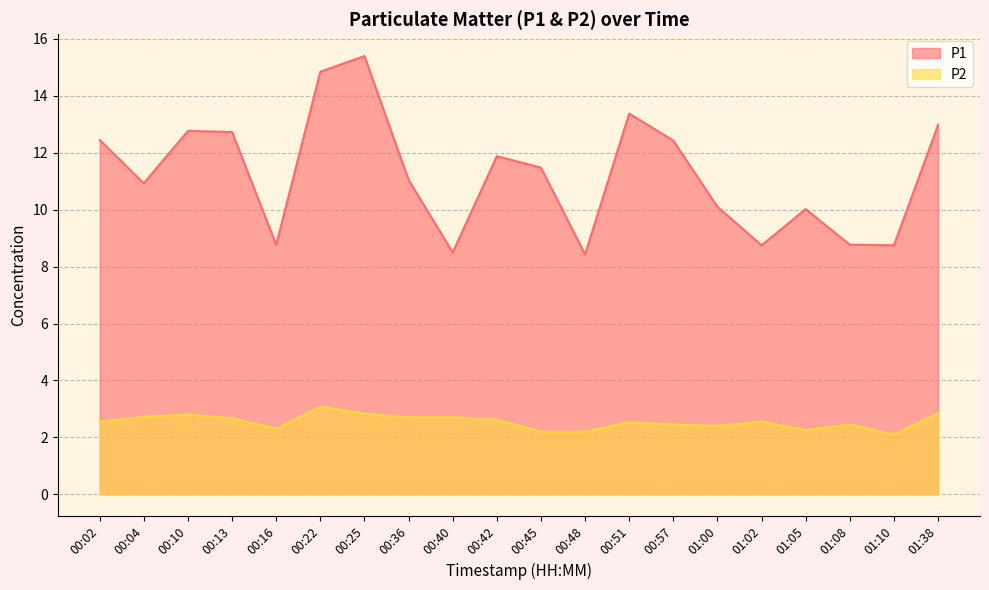

What is the average value of the P1 series?

11.2